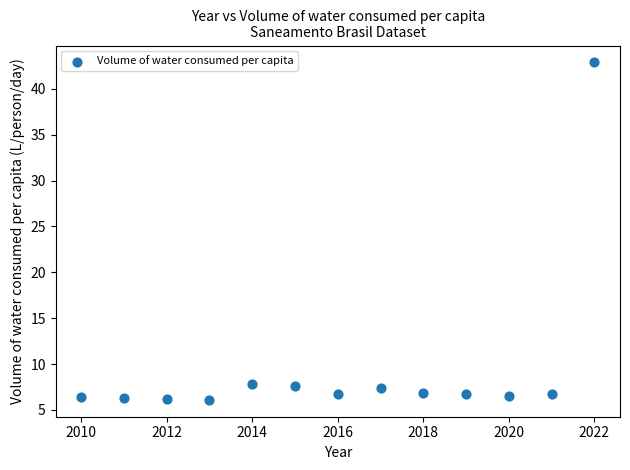

What is the range of Y values (max minus min)?

36.8